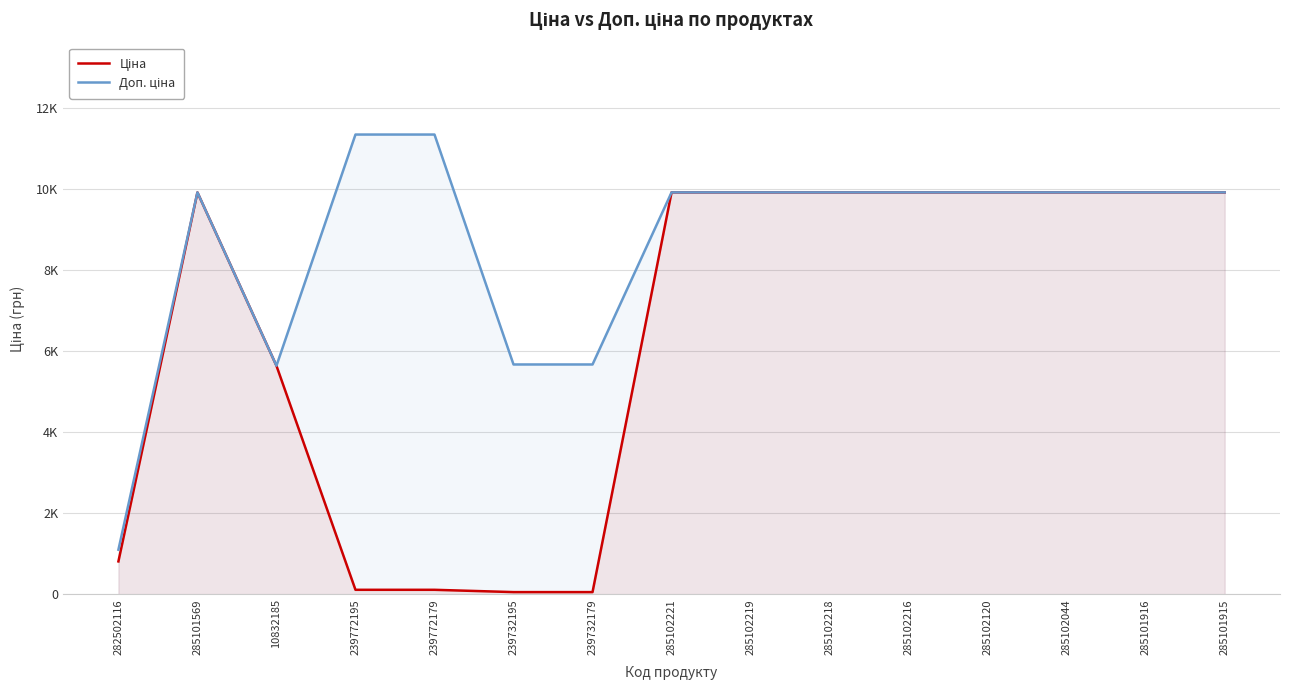

How many interior local peaks does the Доп. ціна series have?

1